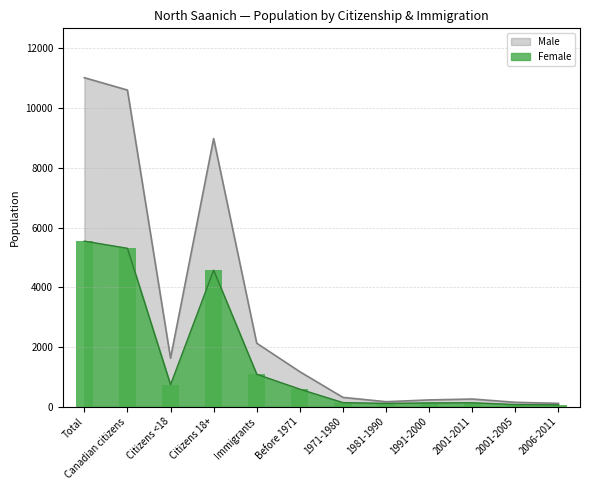

Is the value of Female at 2001-2011 greater than the value of Male at Citizens 18+?

No